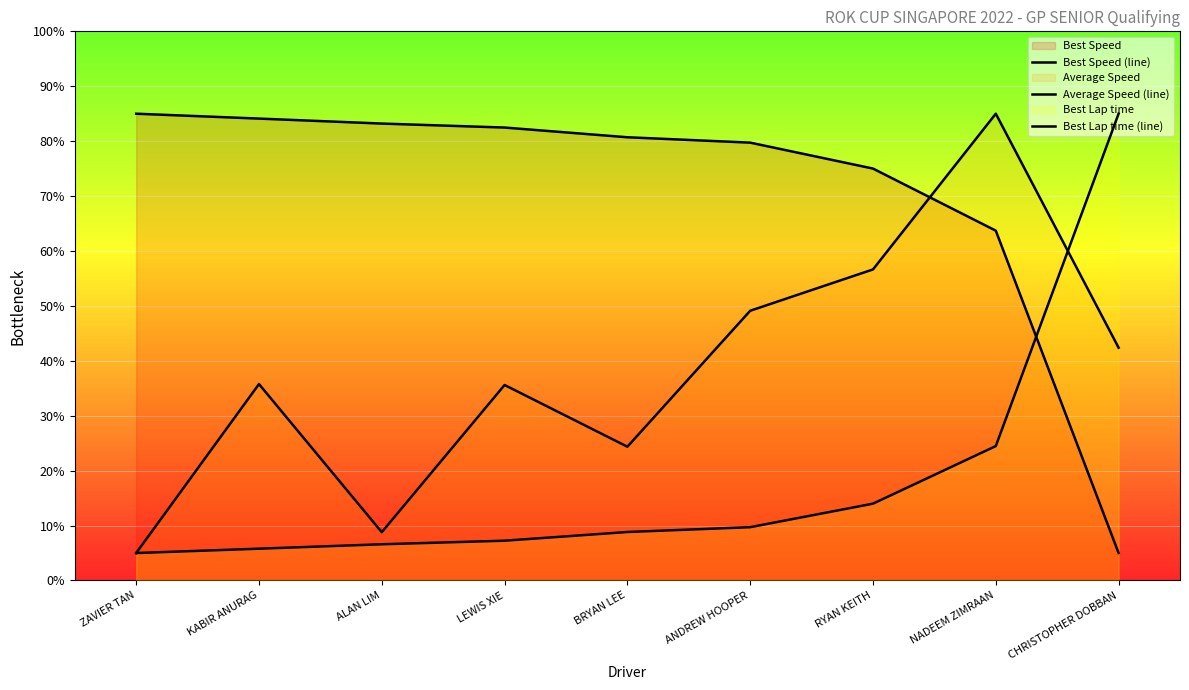

The value of Best Speed (line) at KABIR ANURAG is 84.1. True or false?

True